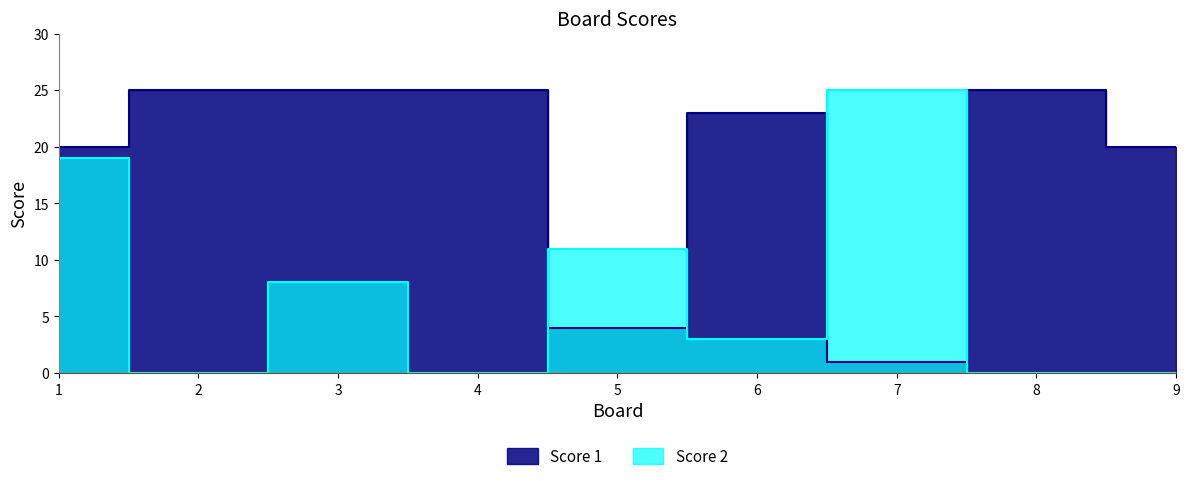

Is the value of Score 1 at 9 greater than the value of Score 2 at 9?

Yes